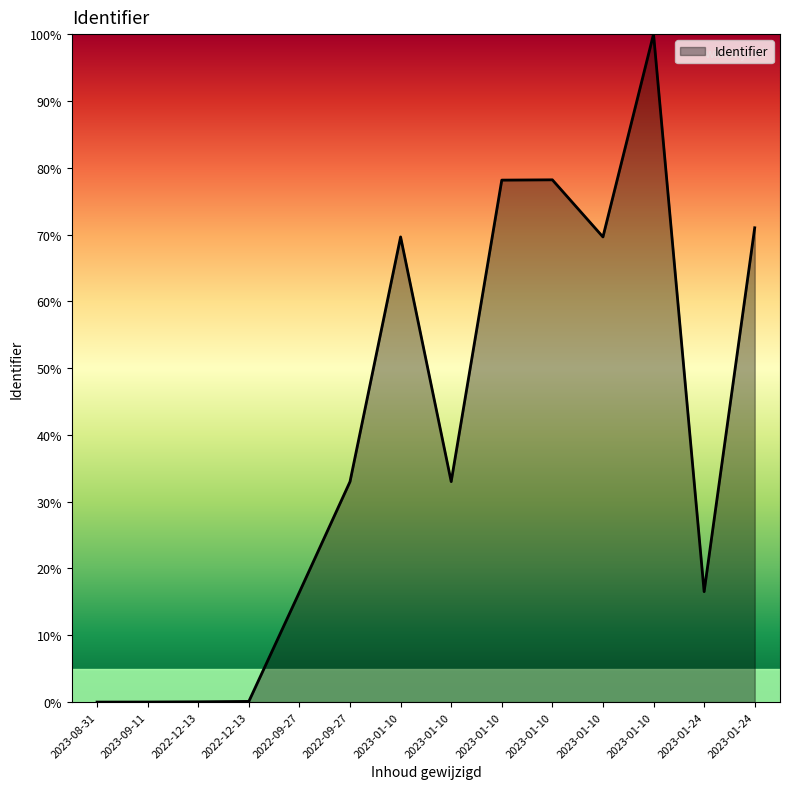

How many lines are shown in the chart?

1